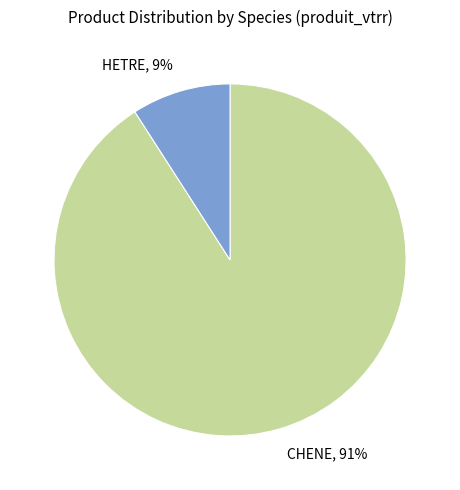

Which slice is the largest?

CHENE